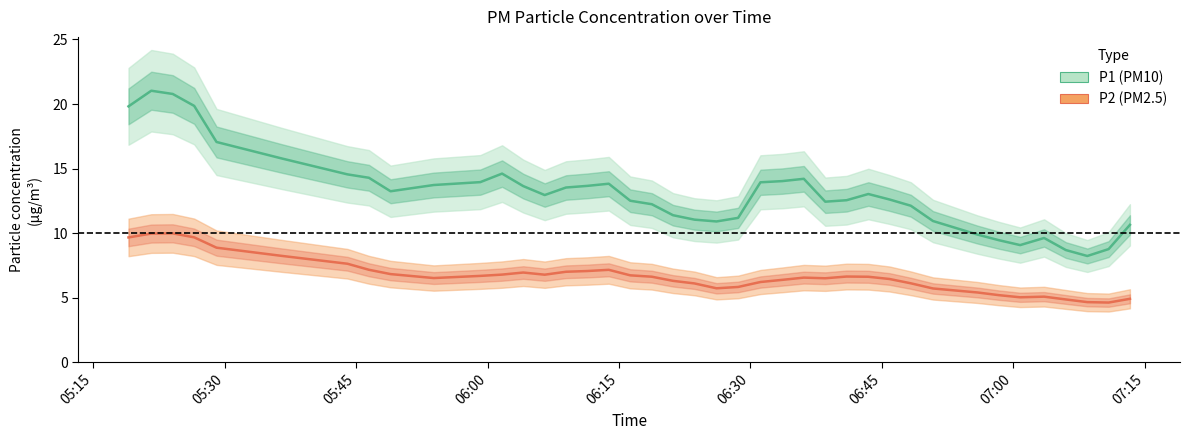

What is the sum of all values?

267.7